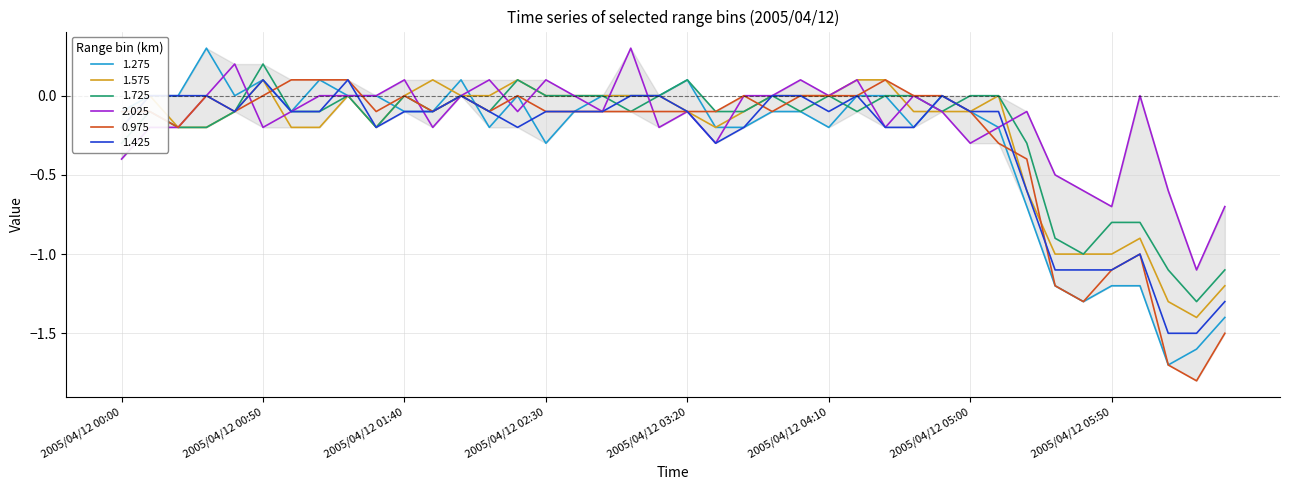

True or false: 1.425 has more than 1 interior local peaks.

True